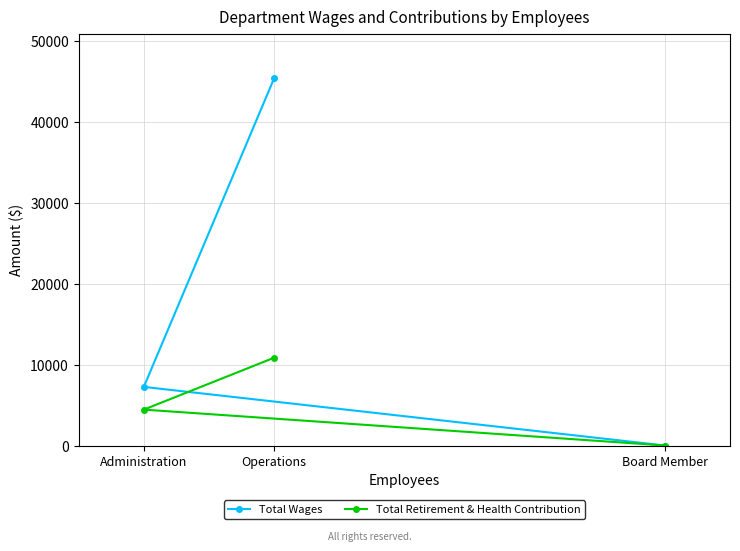

What is the label of the 1st point from the left?

Administration